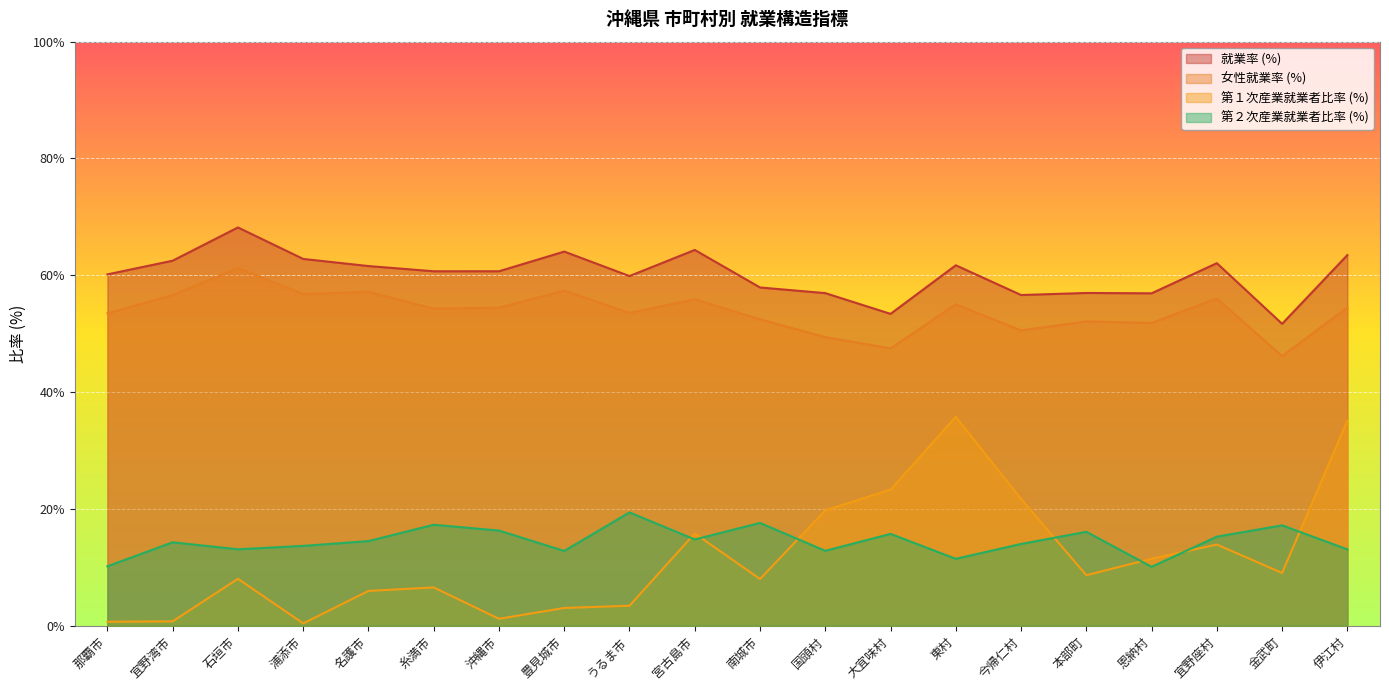

What is the label of the 12th point from the left?

国頭村